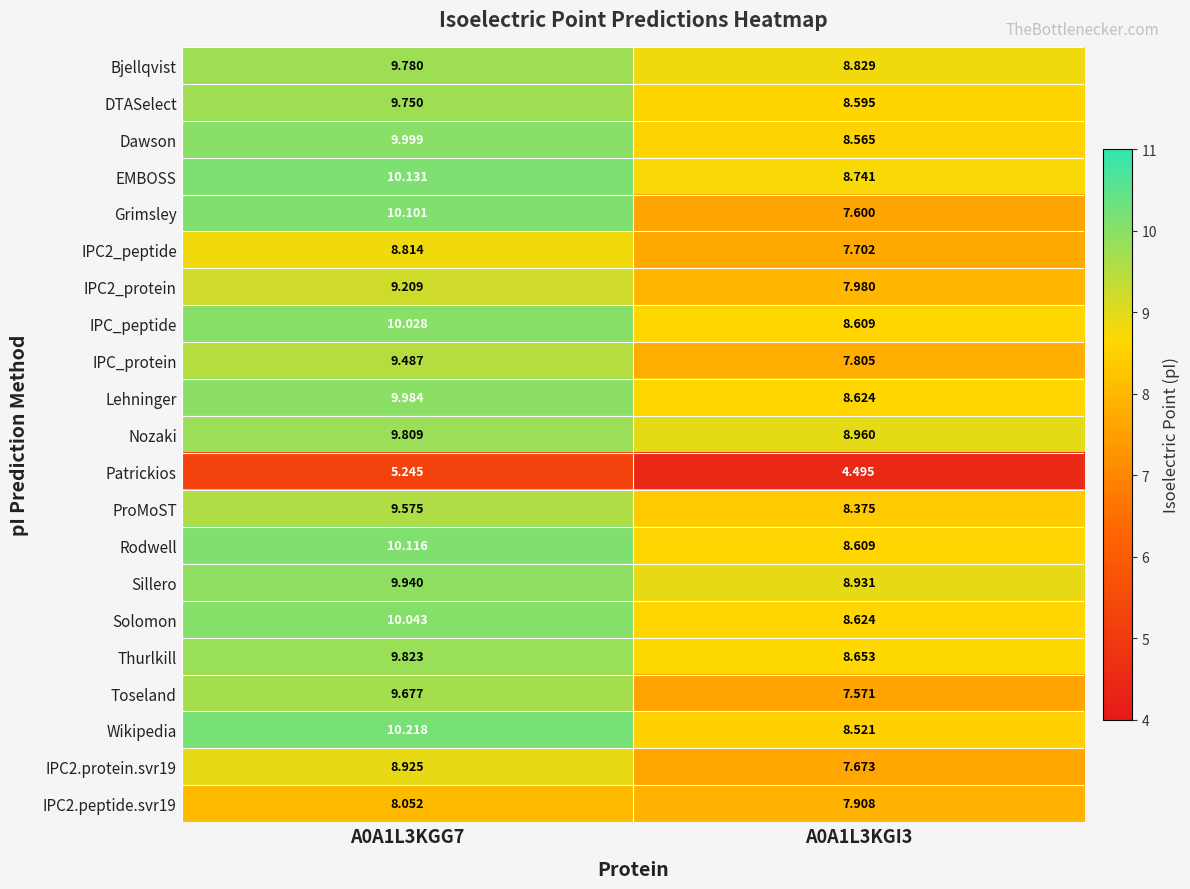

Which series changed the most between A0A1L3KGG7 and A0A1L3KGI3?

Grimsley